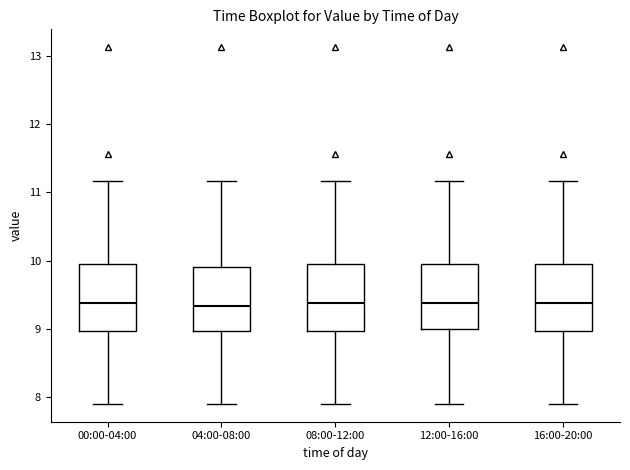

Reading left to right, transcribe this box plot: for each box, give where its median line is, the range the box spans, and where its two whiskers end, as read against the y-axis. The values are not printed on the chart, so give them approximately, as read against the axis.

00:00-04:00: median 9.4, box 9.0 to 9.9, whiskers 7.9 to 11.2
04:00-08:00: median 9.3, box 9.0 to 9.9, whiskers 7.9 to 11.2
08:00-12:00: median 9.4, box 9.0 to 9.9, whiskers 7.9 to 11.2
12:00-16:00: median 9.4, box 9.0 to 9.9, whiskers 7.9 to 11.2
16:00-20:00: median 9.4, box 9.0 to 9.9, whiskers 7.9 to 11.2